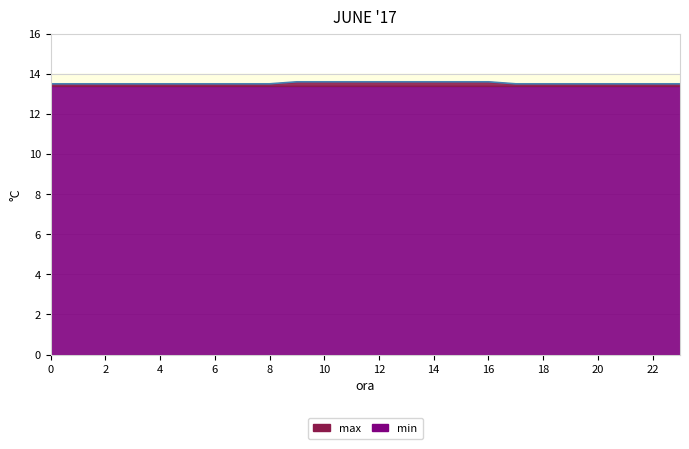

List the labels in order of value, largest first.

9, 10, 11, 12, 13, 14, 15, 16, 0, 1, 2, 3, 4, 5, 6, 7, 8, 17, 18, 19, 20, 21, 22, 23